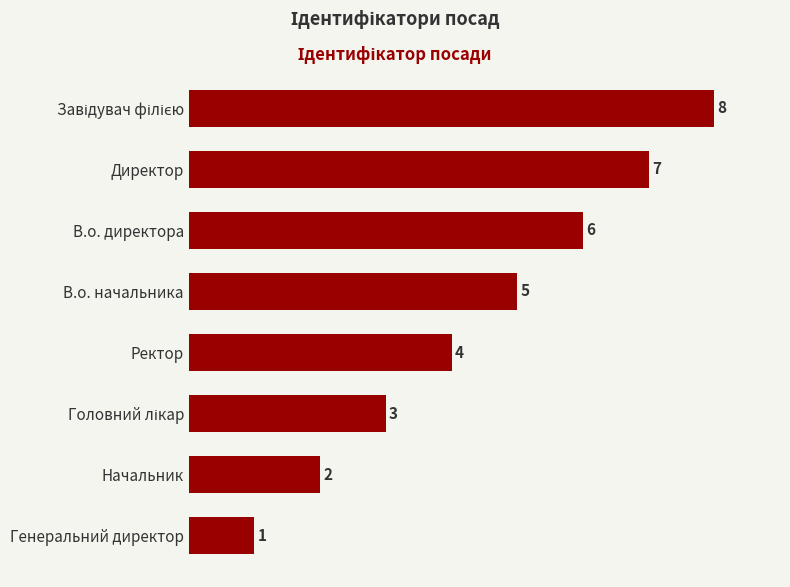

What is the change in value from Начальник to Ректор?

+2